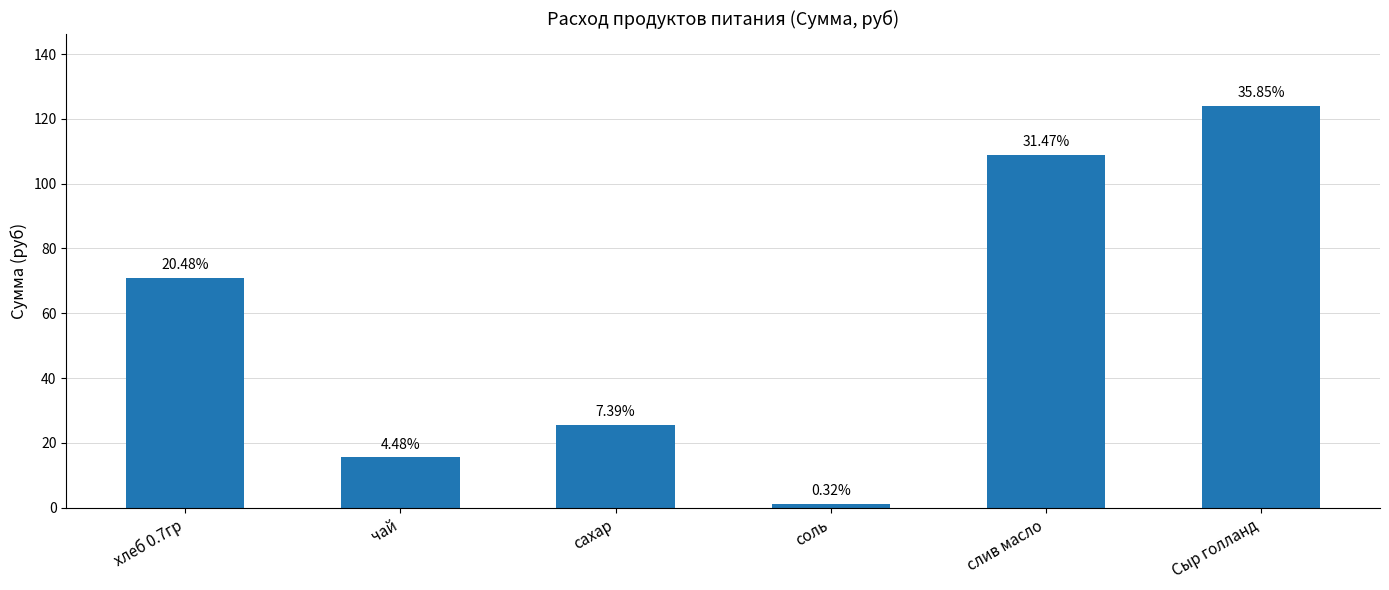

At which label does the data first exceed 70?

хлеб 0.7гр